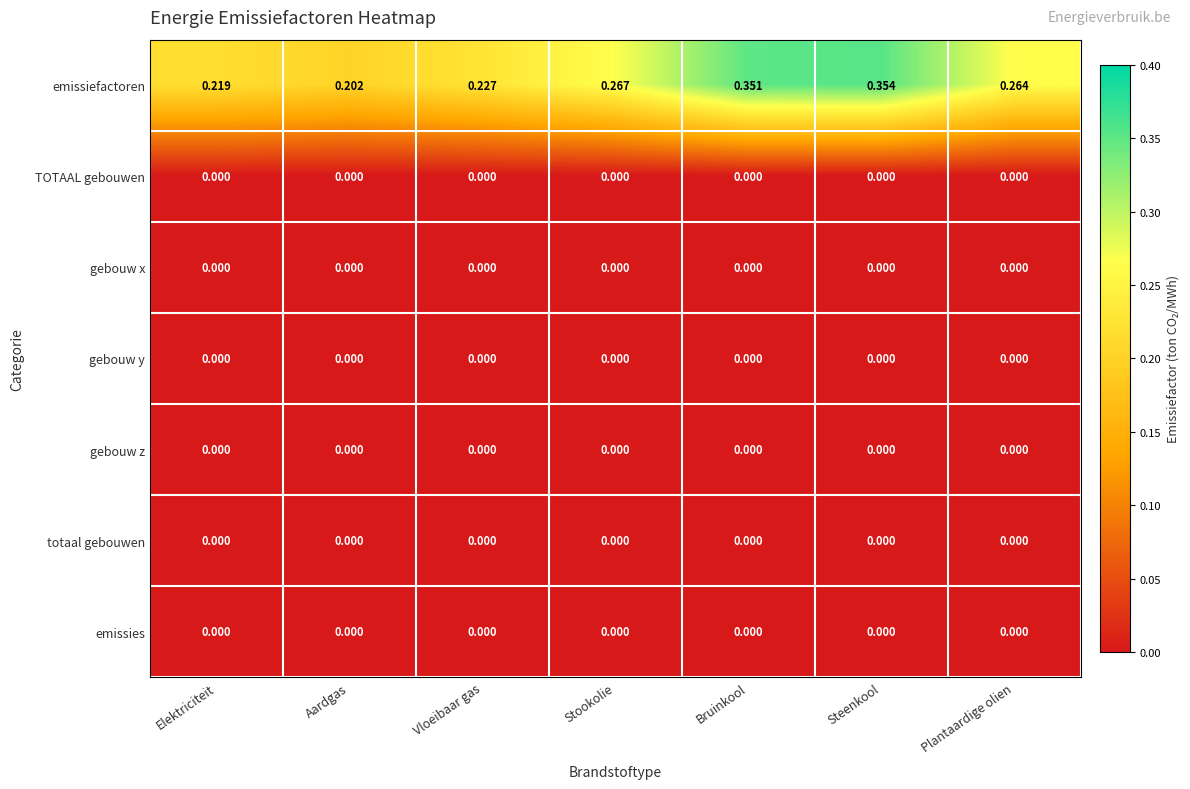

Between Stookolie and Steenkool, which series saw the biggest shift?

emissiefactoren